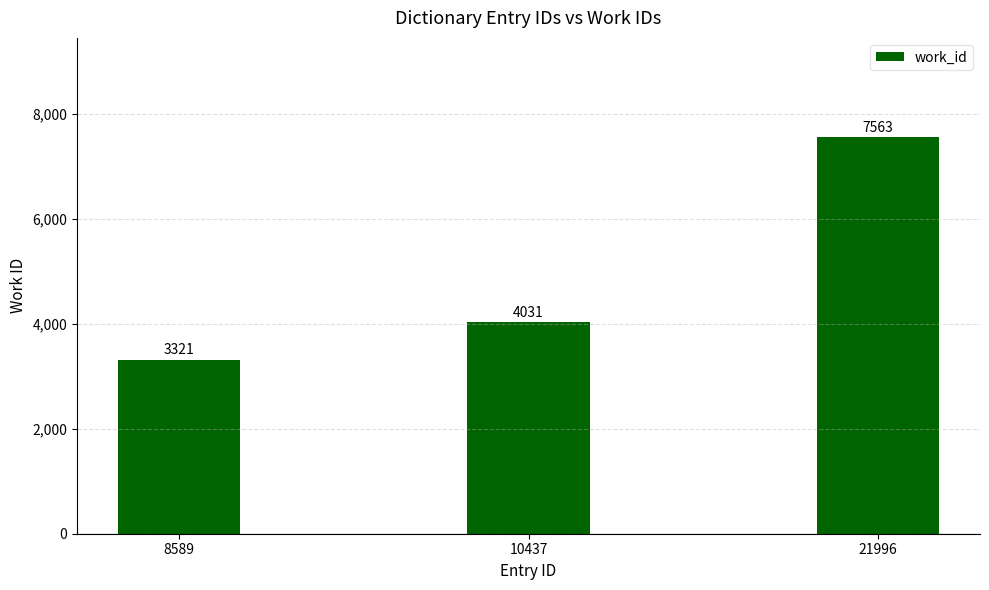

List the labels in order of value, largest first.

21996, 10437, 8589